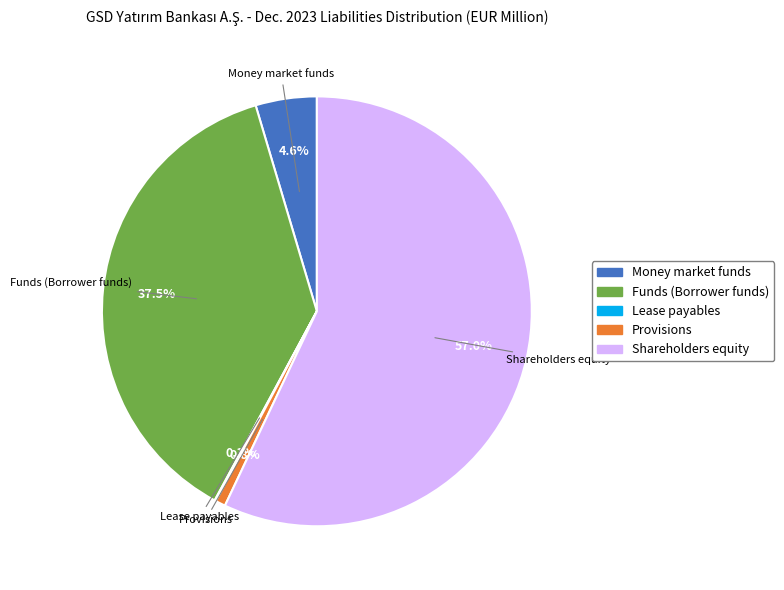

To the nearest percent, what is the combined percentage of Money market funds and Funds (Borrower funds)?

42%